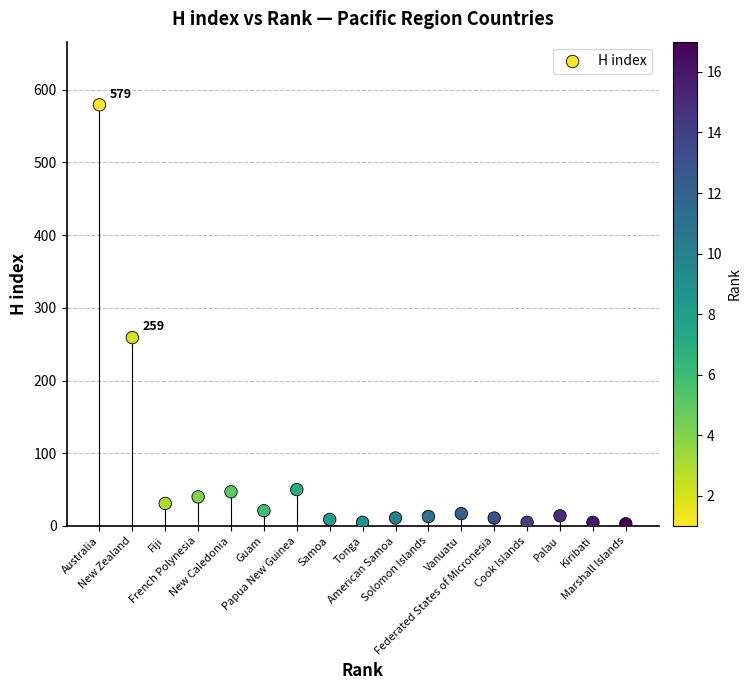

What Y value in the scatter plot is closest to 291?

259